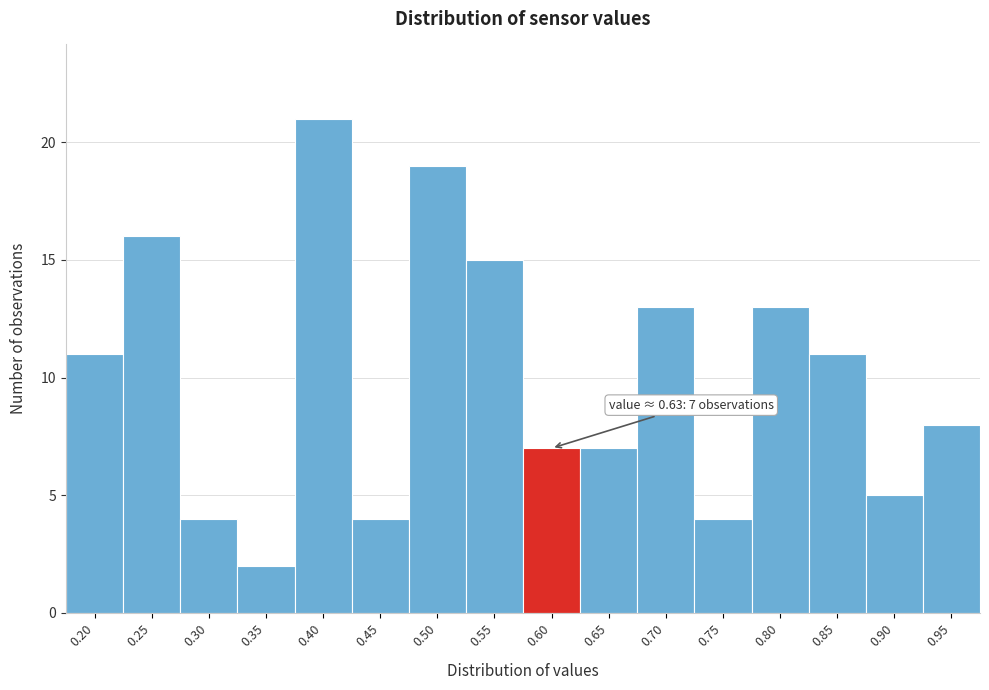

Reading left to right, extract all data points from this chart.

0.20=11	0.25=16	0.30=4	0.35=2	0.40=21	0.45=4	0.50=19	0.55=15	0.60=7	0.65=7	0.70=13	0.75=4	0.80=13	0.85=11	0.90=5	0.95=8